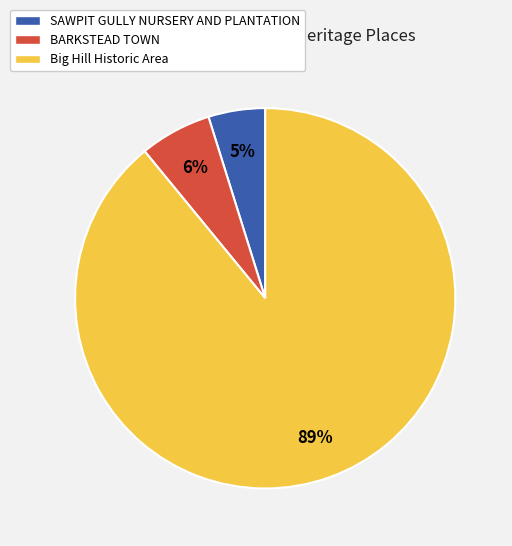

To the nearest percent, what is the difference between the SAWPIT GULLY NURSERY AND PLANTATION and BARKSTEAD TOWN slice percentages?

1%